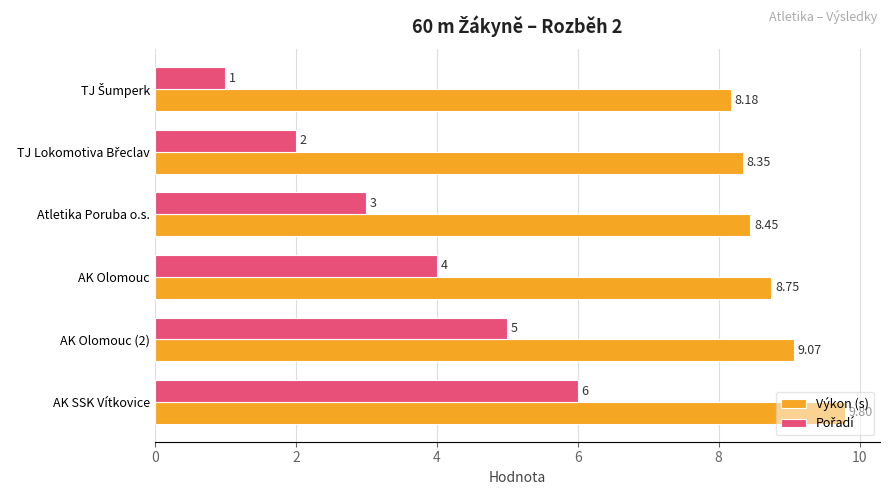

What is the smallest value displayed?

1.0